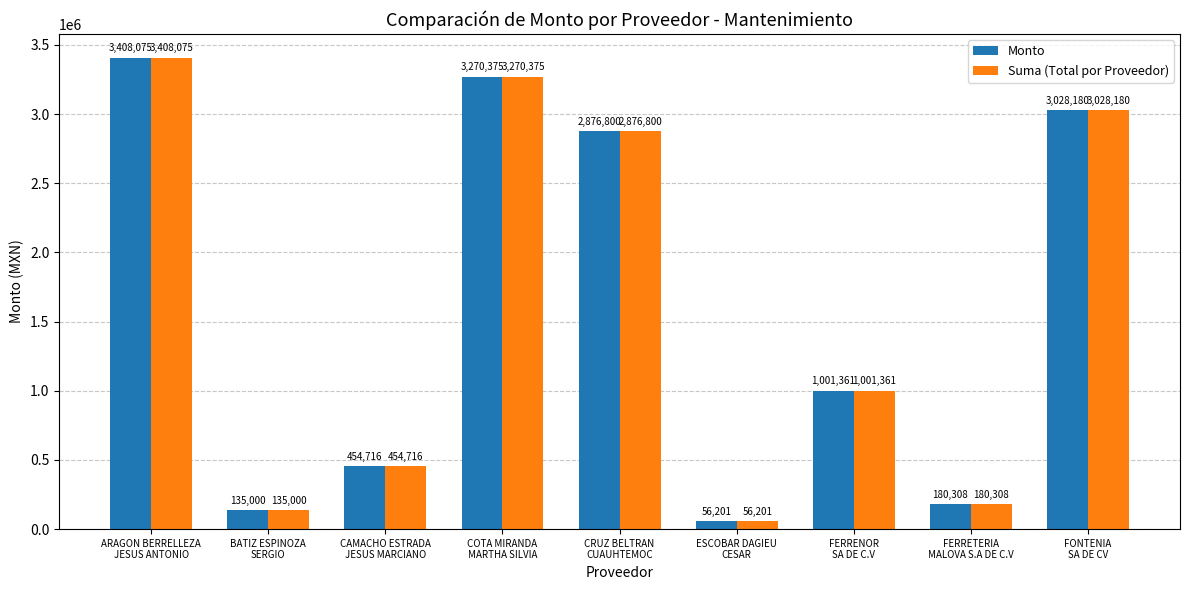

Where is Monto nearest to the value 1732138?

FERRENOR
SA DE C.V